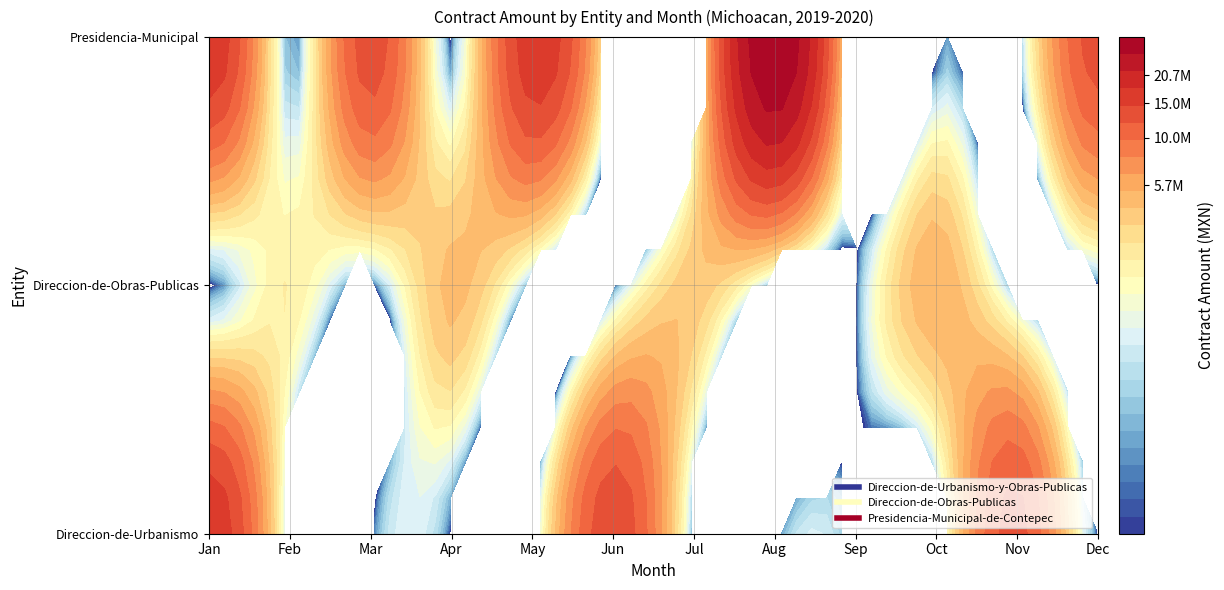

The Direccion-de-Urbanismo-y-Obras-Publicas series shows 0.0 at 1. True or false?

True